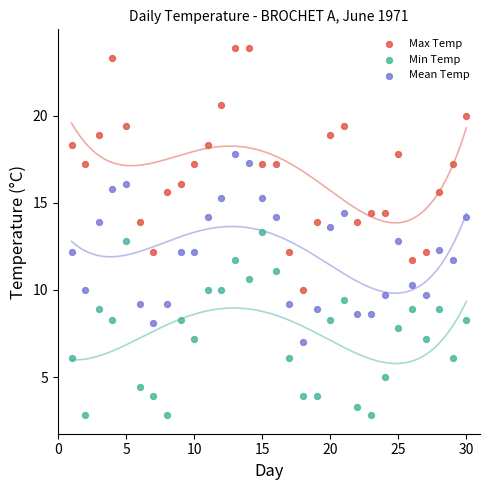

Which series reaches the minimum Y coordinate?

Min Temp